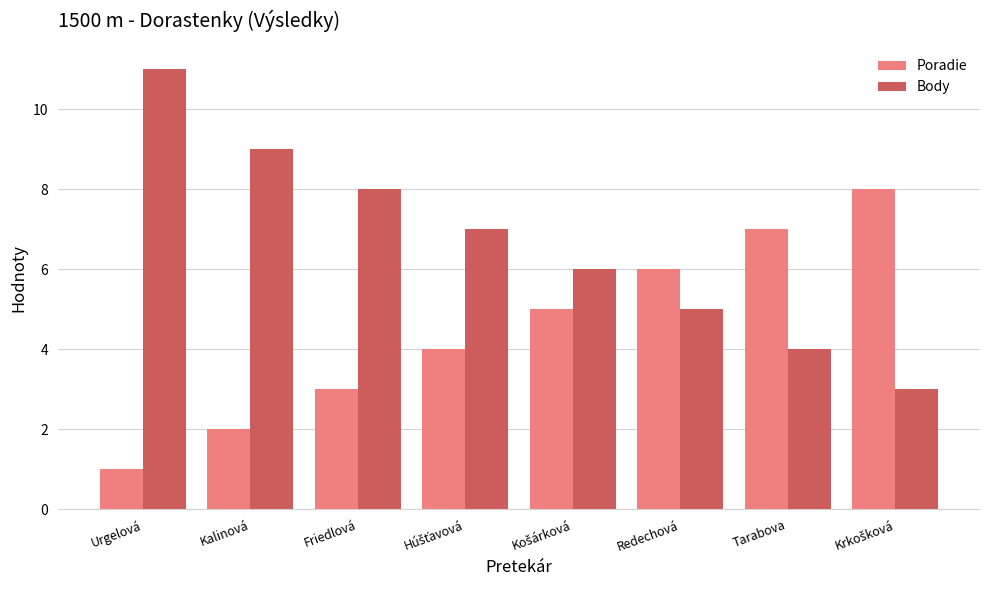

The Body series shows 3 at Redechová. True or false?

False